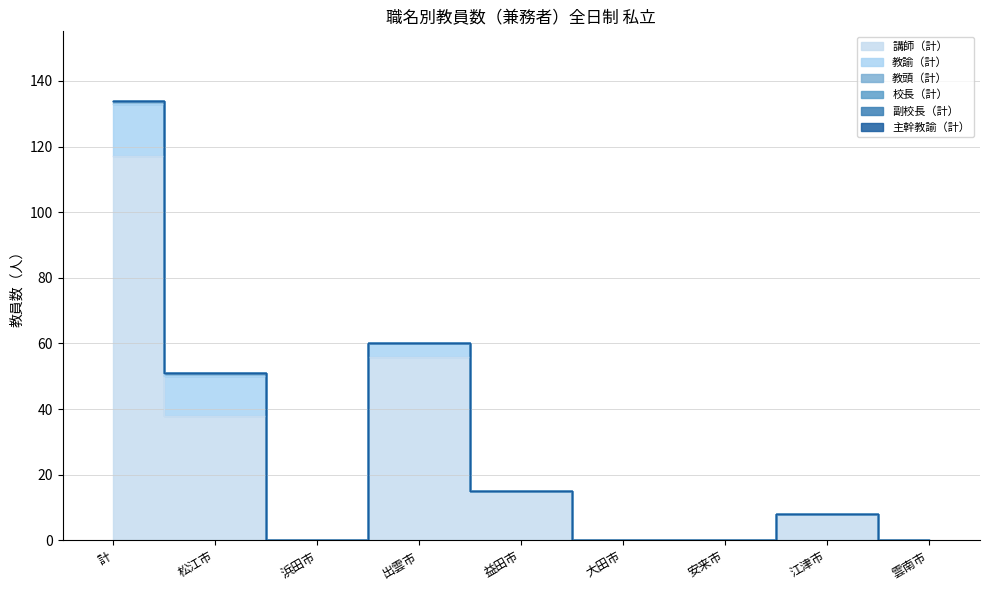

At which category does 講師（計） reach its first local valley?

浜田市